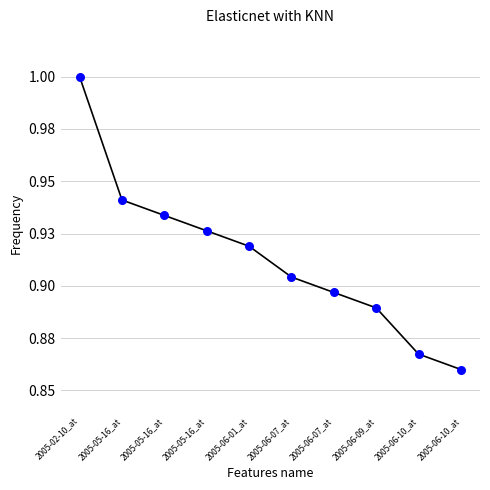

Is this an area chart (filled region under the line)?

No